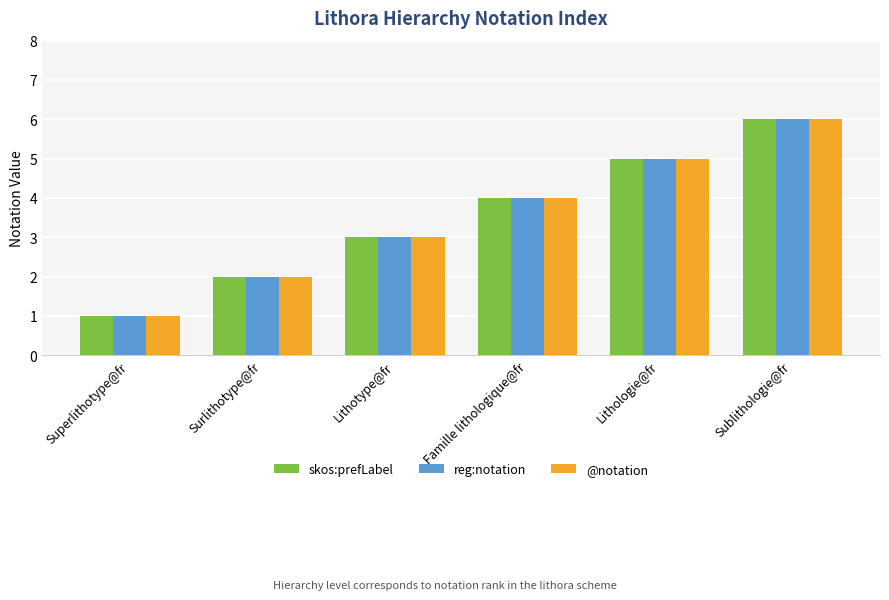

How many data points in reg:notation are less than 4?

3